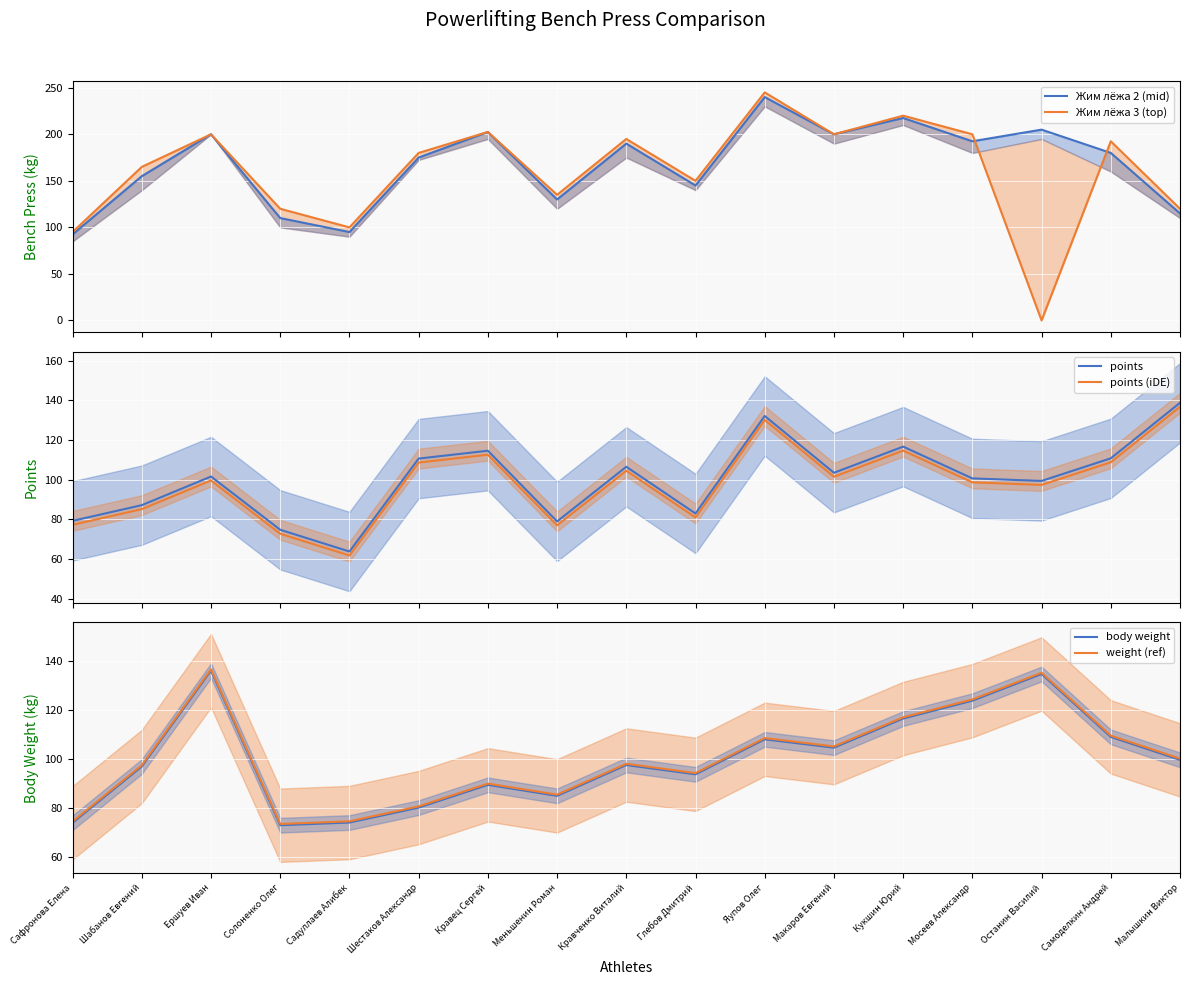

Is it true that points (iDE) equals 154.4 at Кукшин Юрий?

False